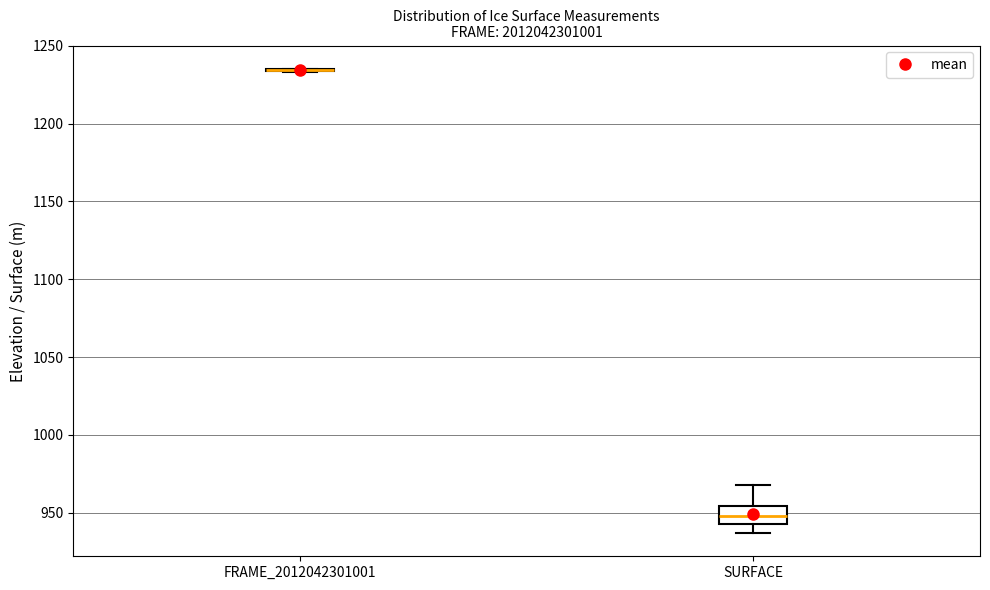

Where does the lower whisker of the box for SURFACE end on the y-axis? The values are not printed on the chart, so give them approximately, as read against the axis.

935